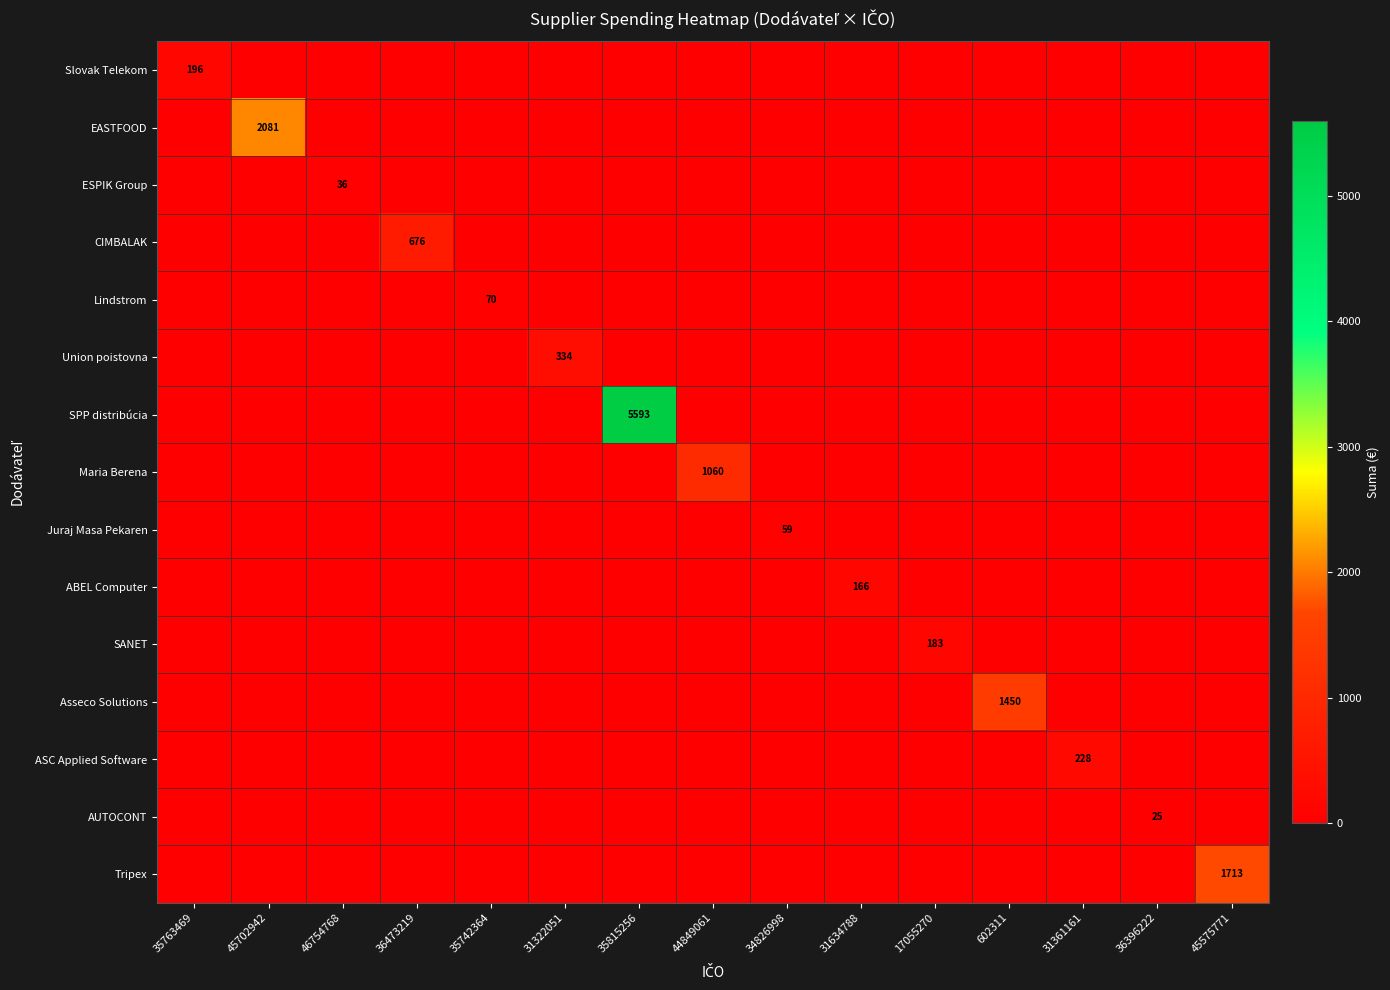

The value of Juraj Masa Pekaren at 34826998 is 59. True or false?

True